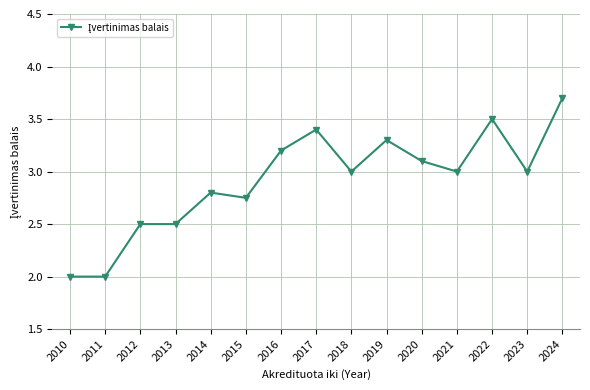

What is the sum of the values at 2016 and 2018?

6.2